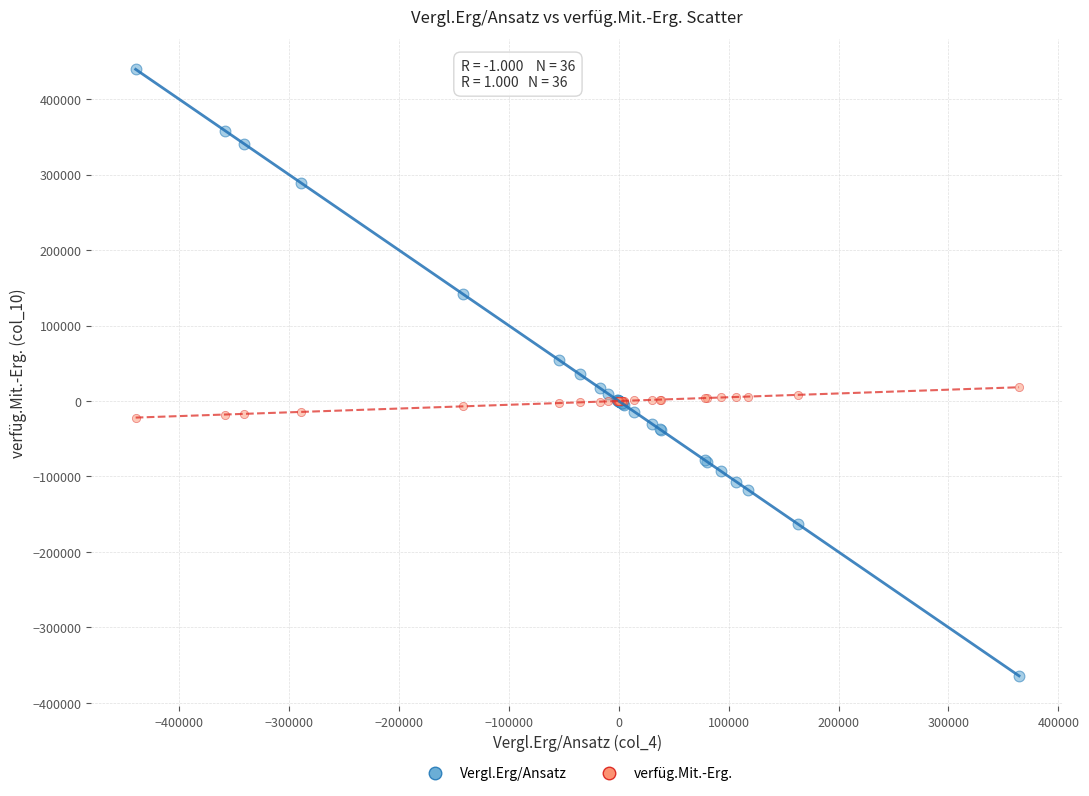

Which series contains the lowest Y value?

Vergl.Erg/Ansatz